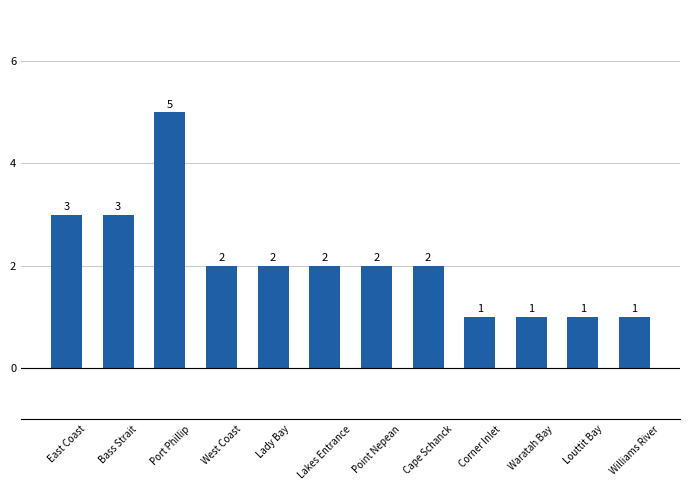

Which has a higher value, Williams River or West Coast?

West Coast